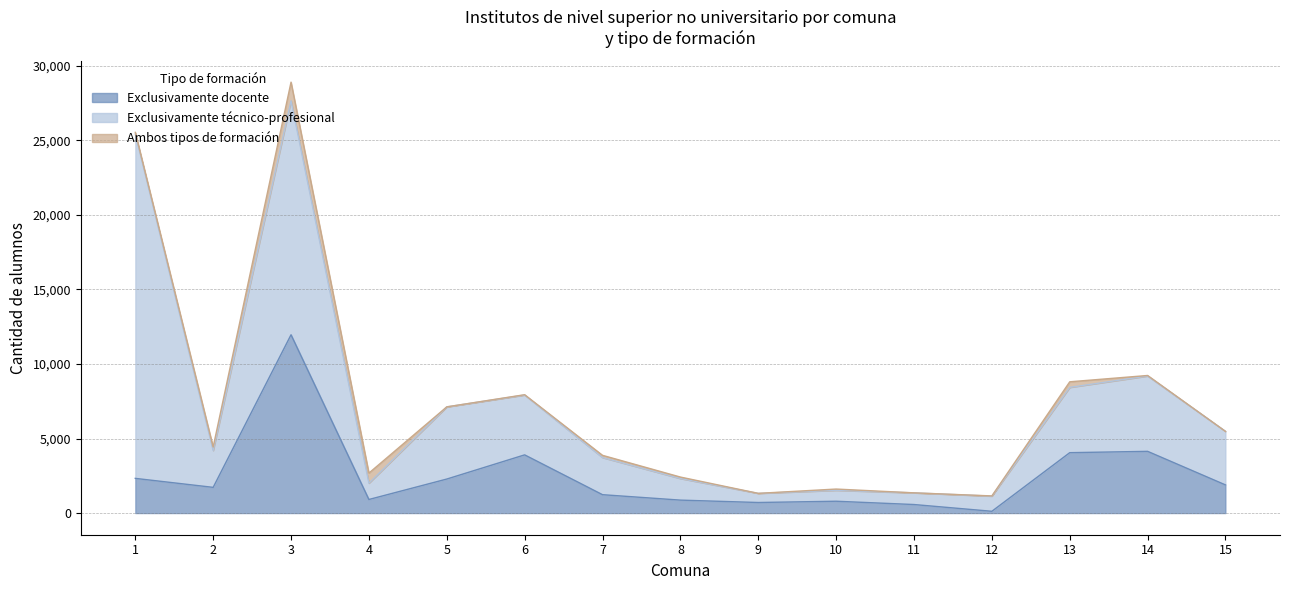

Which series changed the most between 4 and 8?

Ambos tipos de formación